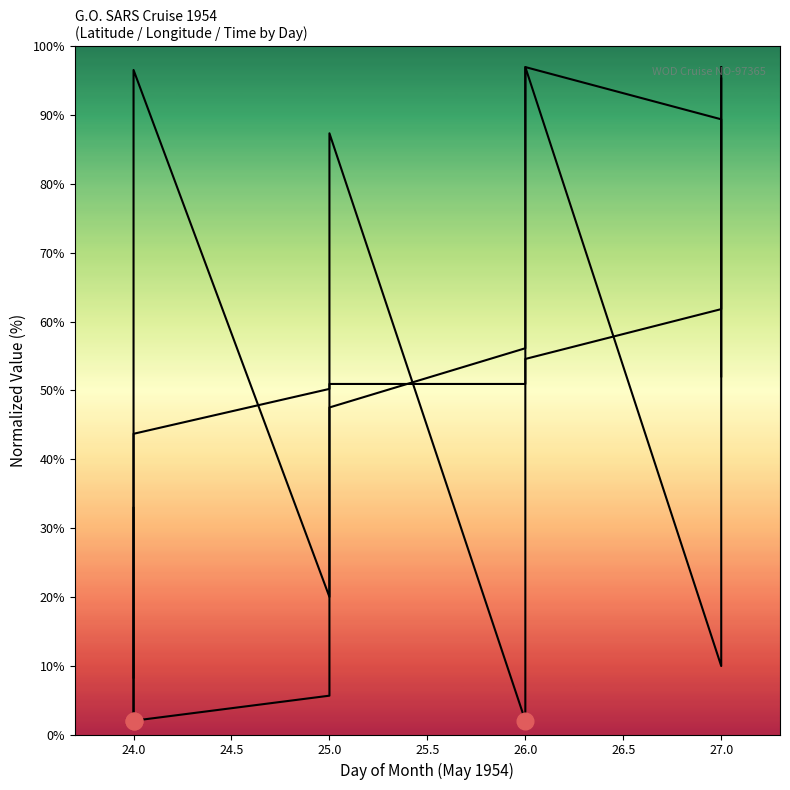

What are all the series names shown in the legend?

Latitude, Longitude, Time